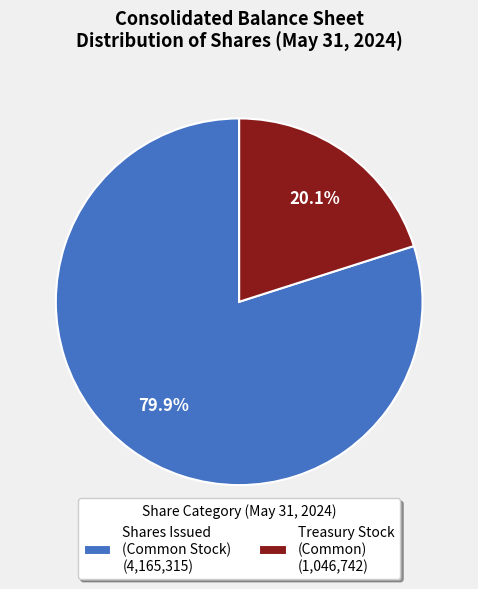

Is there any slice that represents more than half of the pie?

Yes